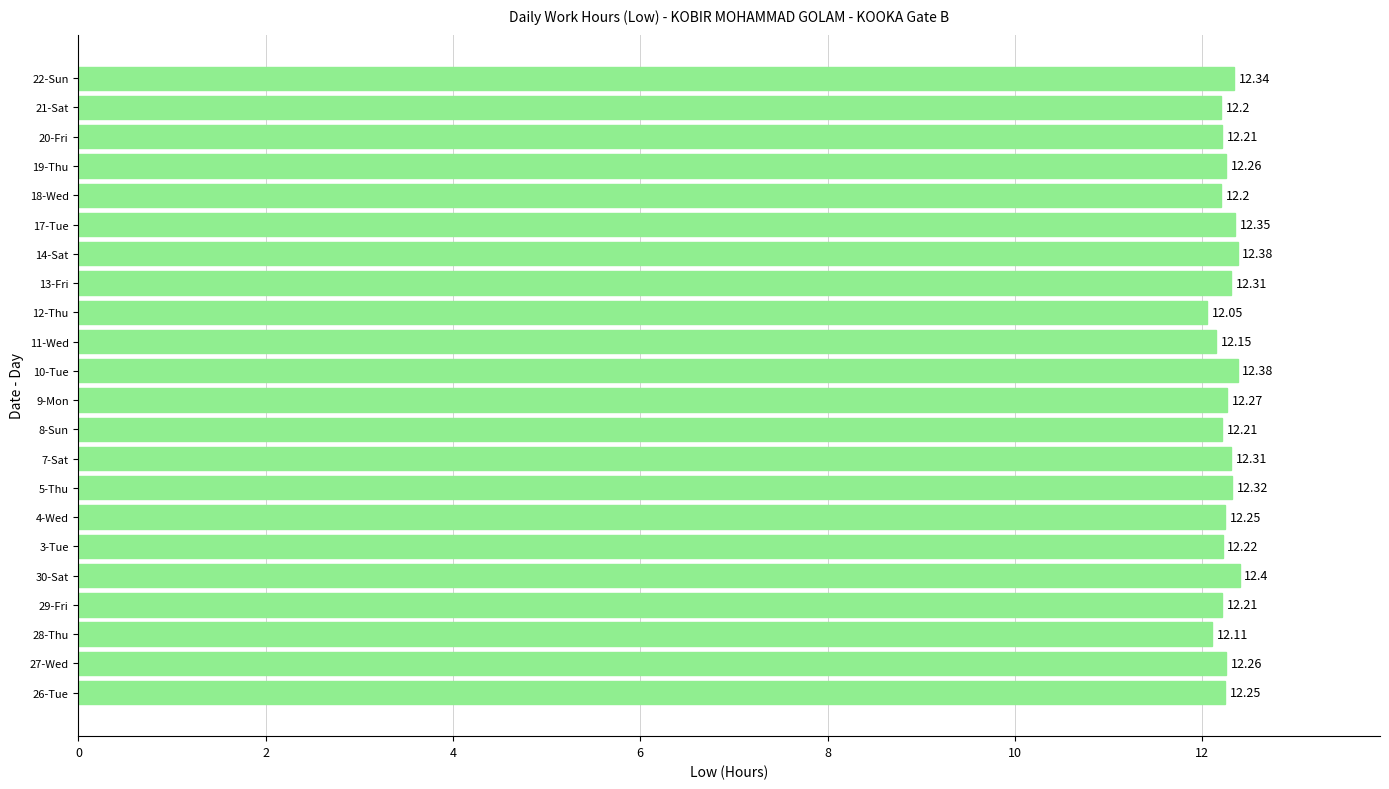

Where is the data nearest to the value 12?

12-Thu